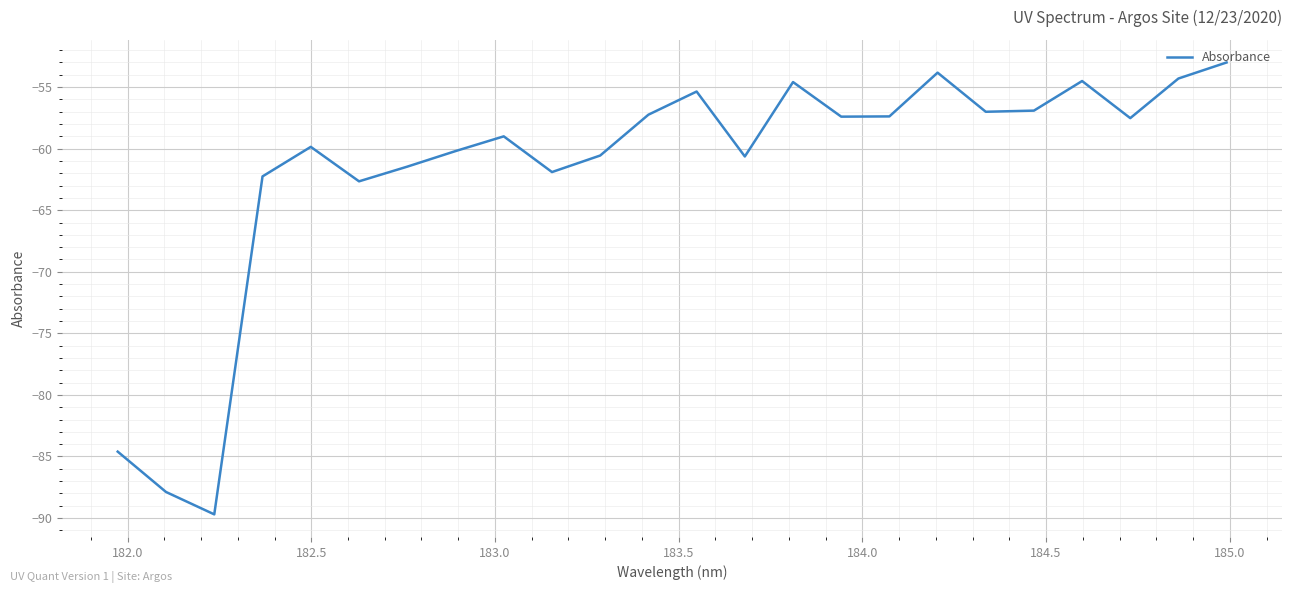

What is the difference between the maximum and minimum values?

36.7